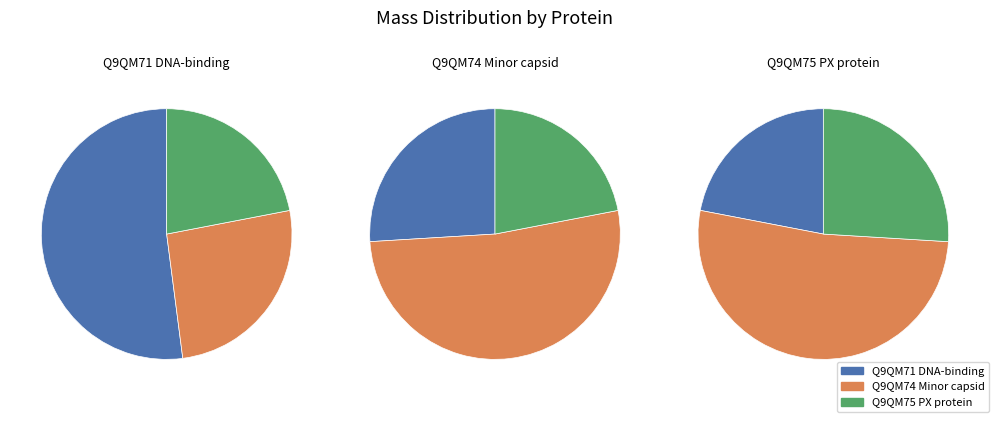

To the nearest percent, what is the difference between the Q9QM71 DNA-binding and Q9QM74 Minor capsid slice percentages?

26%